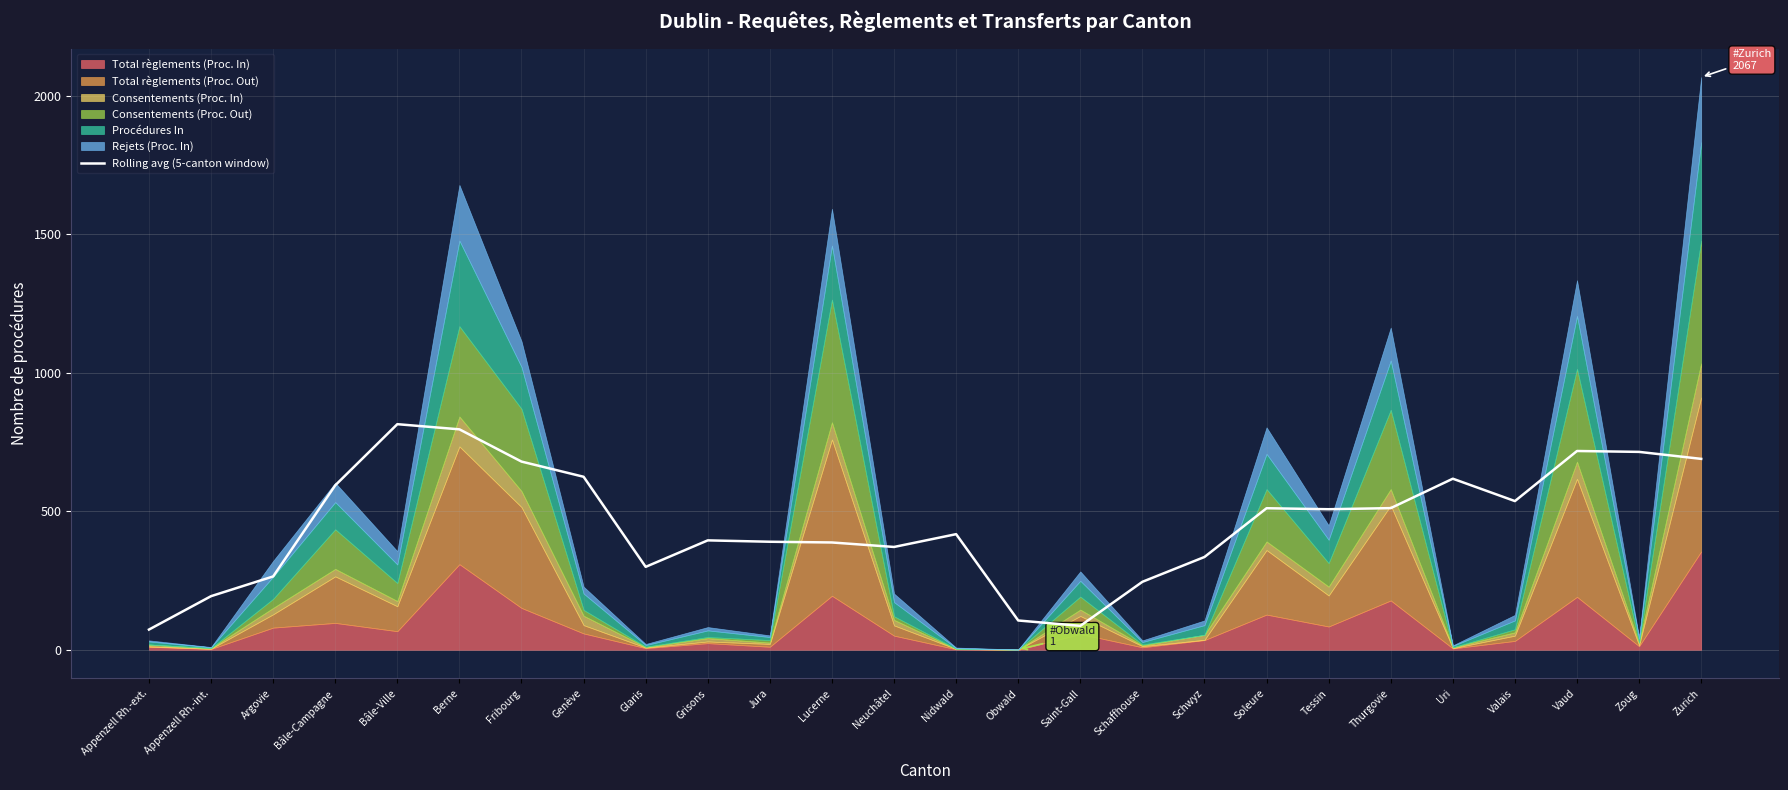

At which label does the data first exceed 507?

Bâle-Campagne